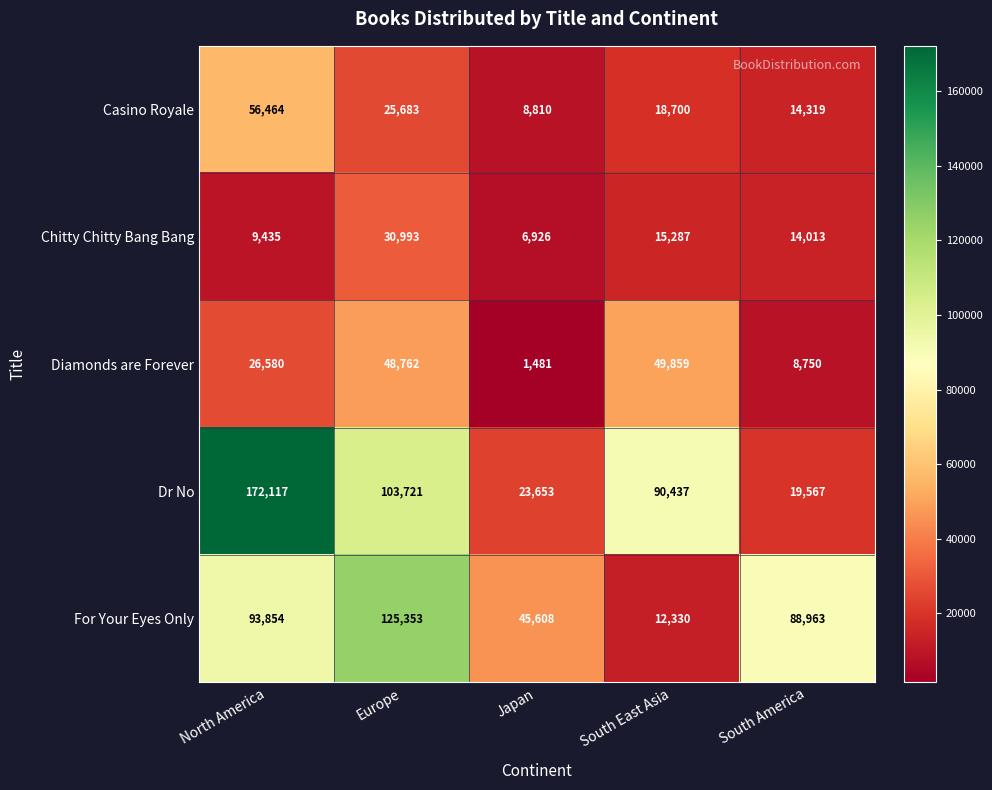

What is the total value across all series at Europe?

334512